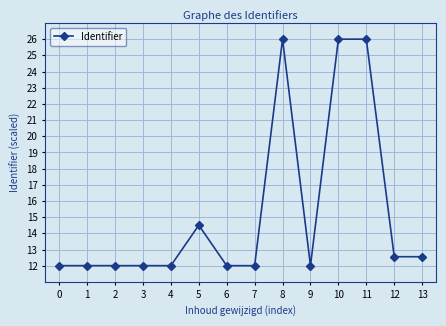

Is this an area chart (filled region under the line)?

No